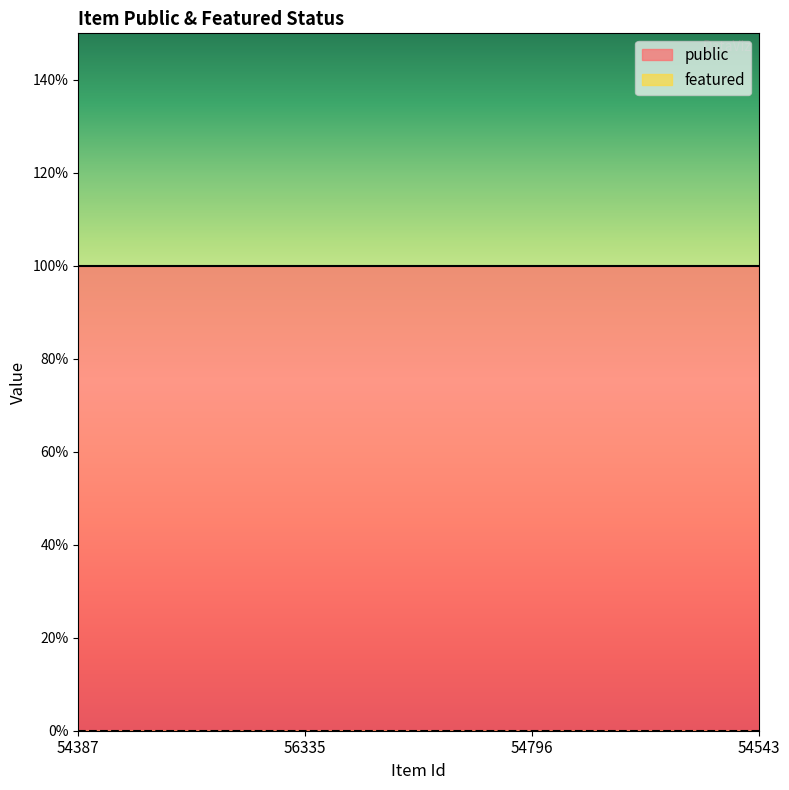

Which series has the widest spread of values?

public